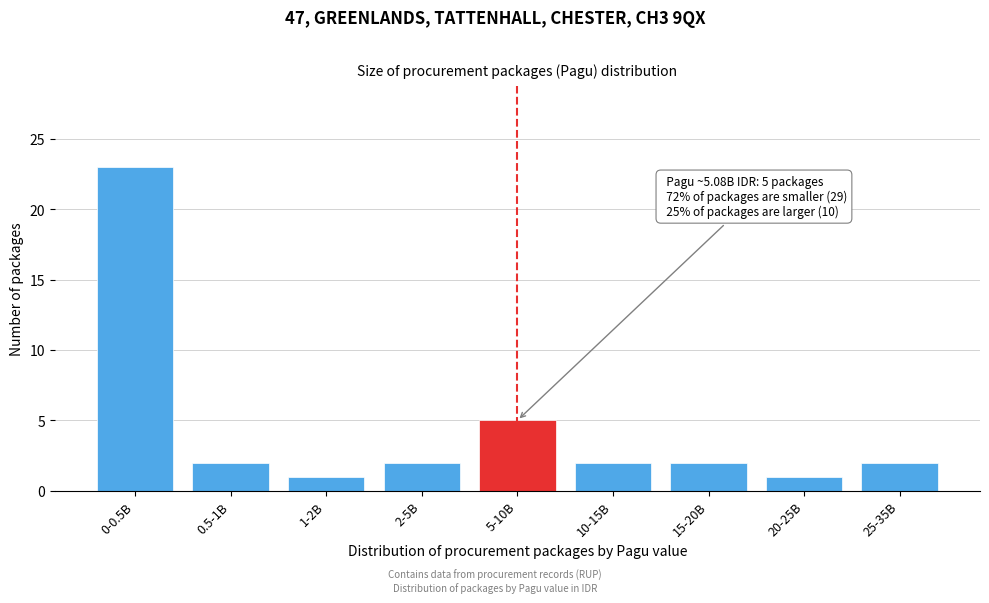

Reading right to left, extract all data points from this chart.

2	1	2	2	5	2	1	2	23